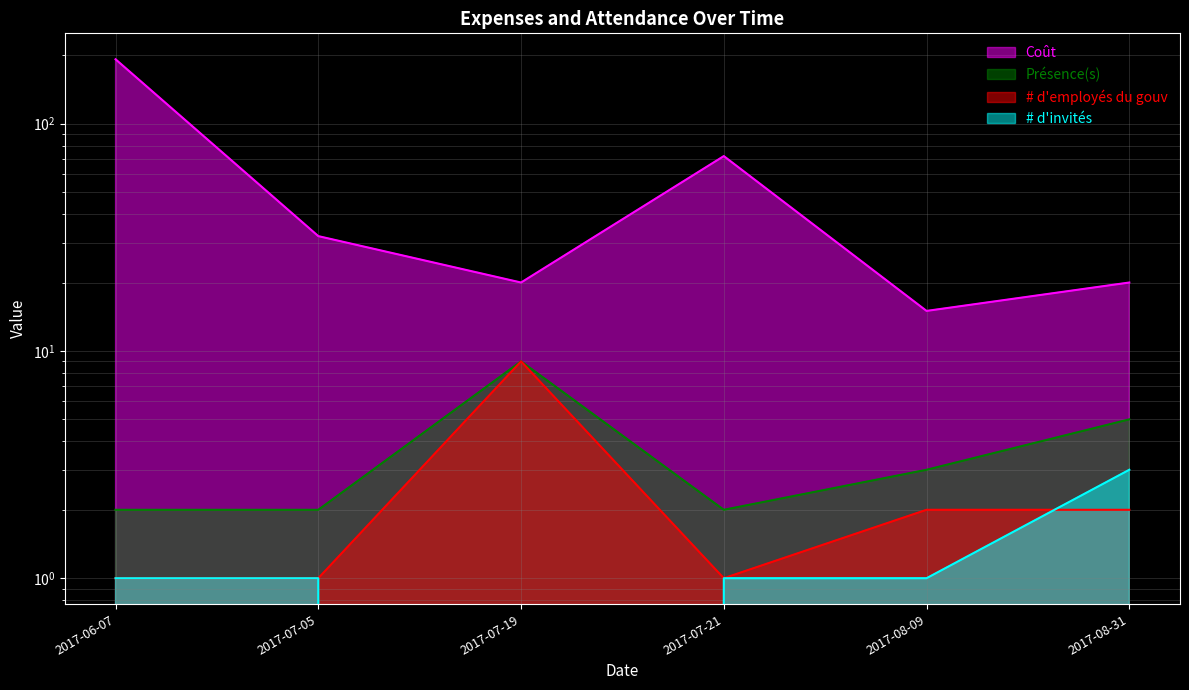

True or false: Coût has a value of 23 at 2017-08-09.

False